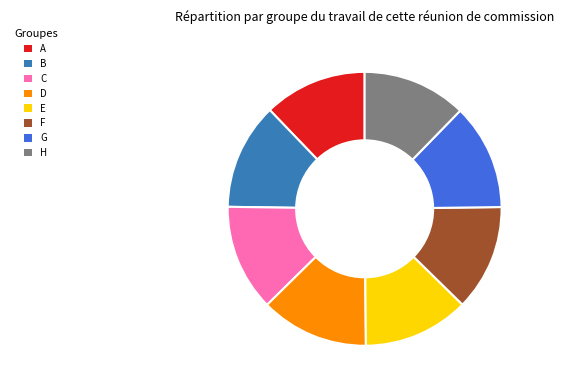

Is F the majority of the pie?

No